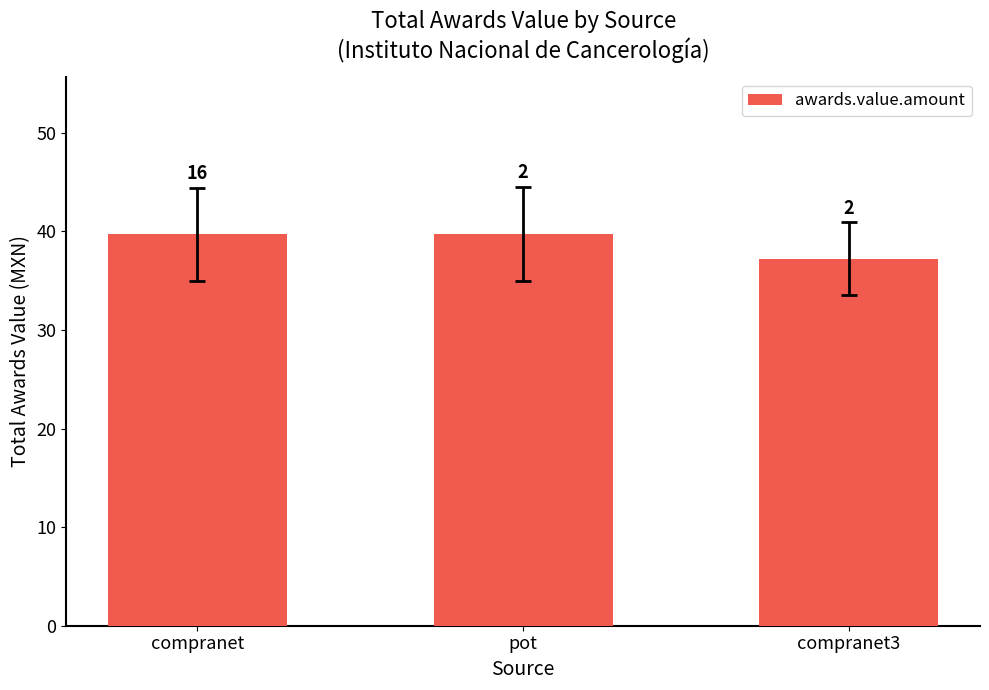

The chart shows a value of 37.2 at compranet3. True or false?

True